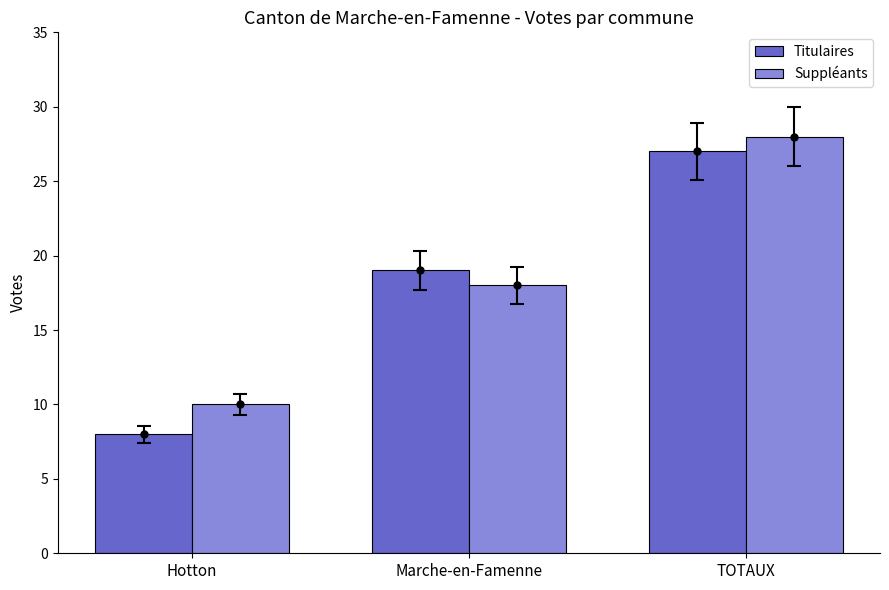

How many bars are there in each group?

2